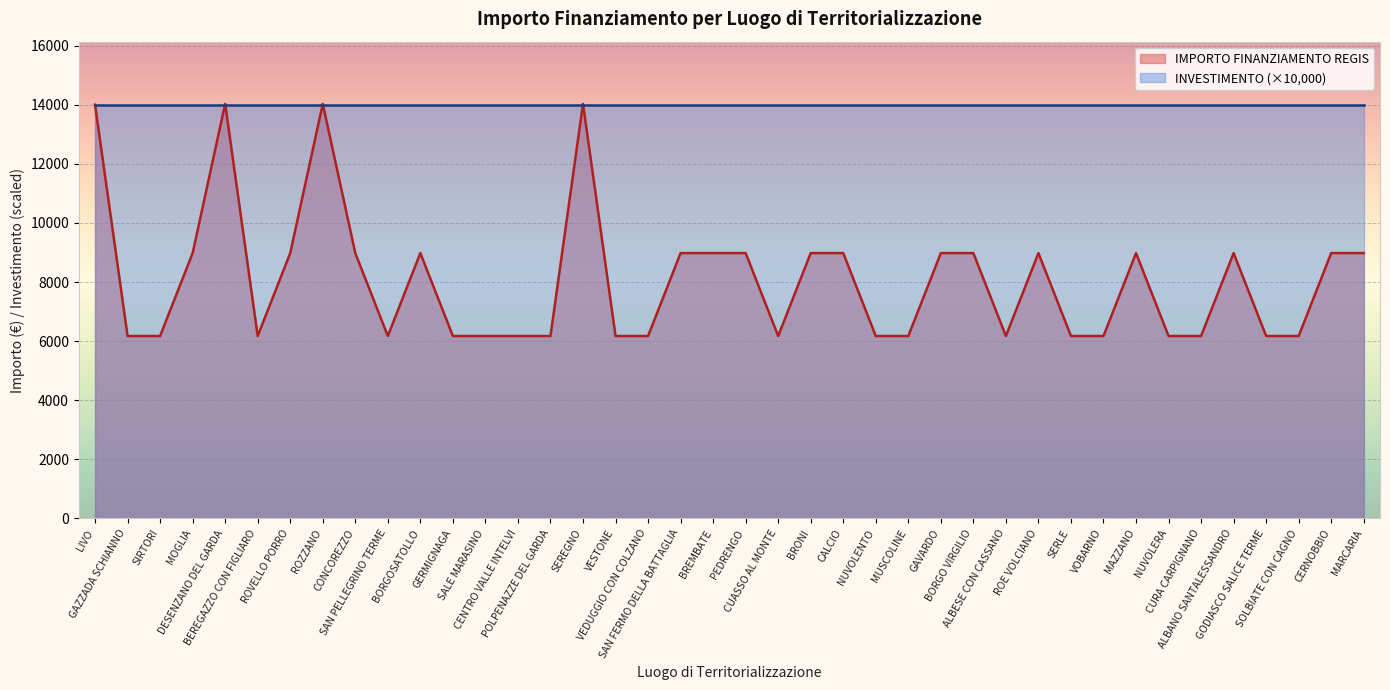

What is the maximum value shown in the chart?

14030.0